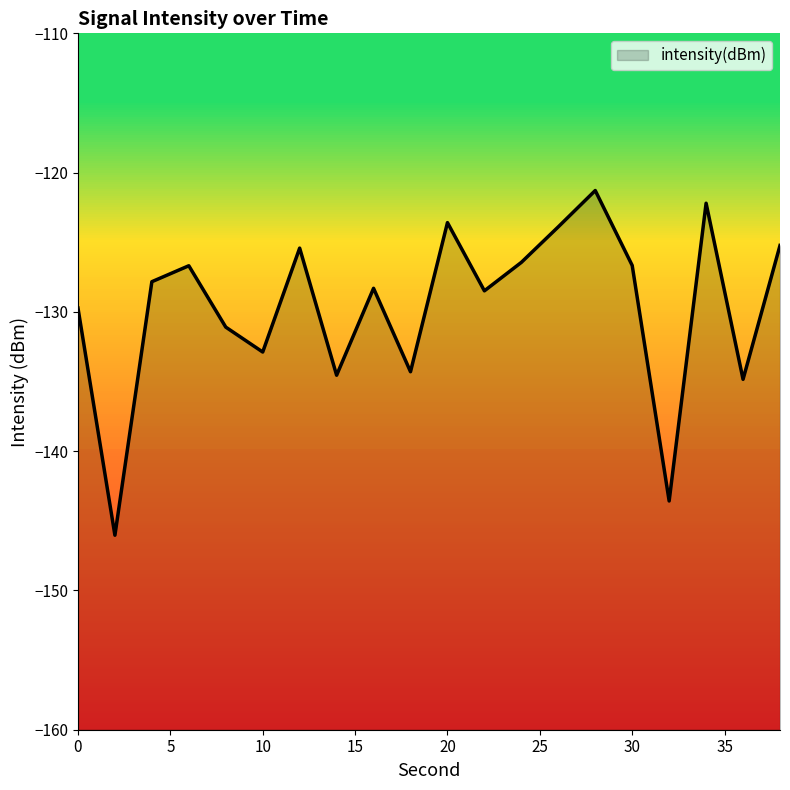

What is the sum of all values?

-2593.0